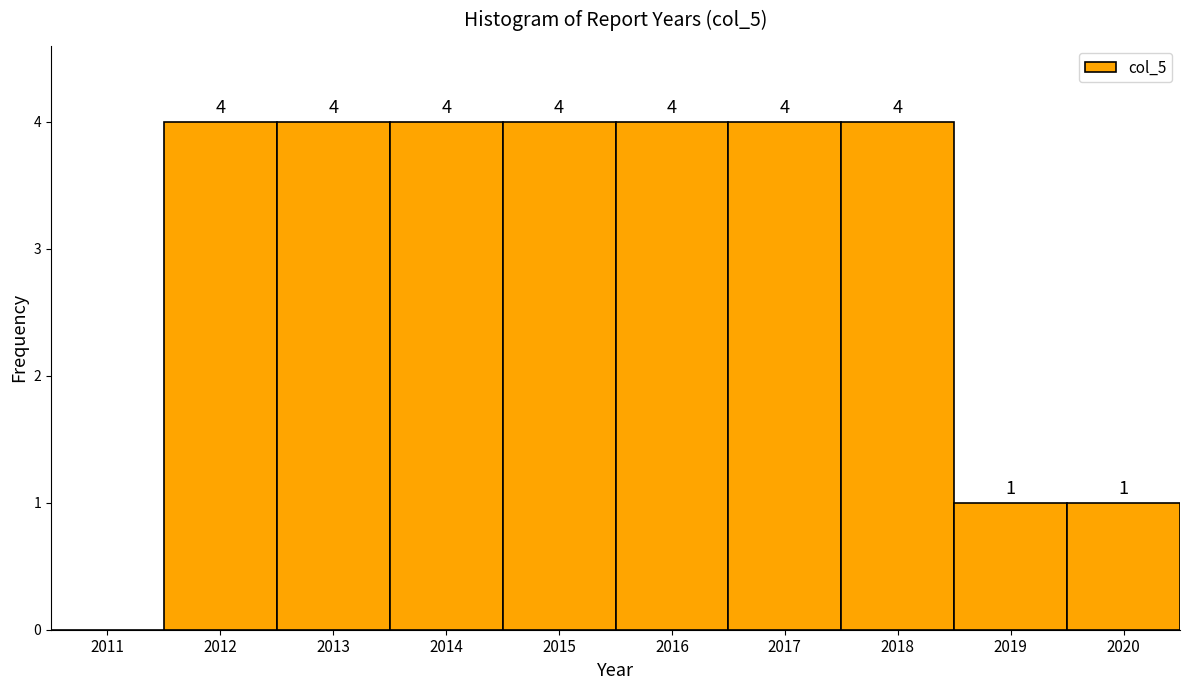

Reading right to left, extract all data points from this chart.

2020=1	2019=1	2018=4	2017=4	2016=4	2015=4	2014=4	2013=4	2012=4	2011=0